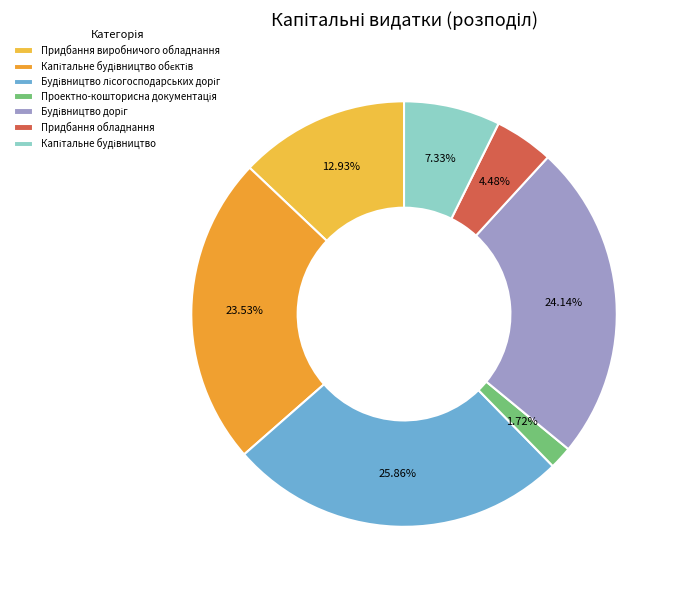

Is Проектно-кошторисна документація the majority of the pie?

No